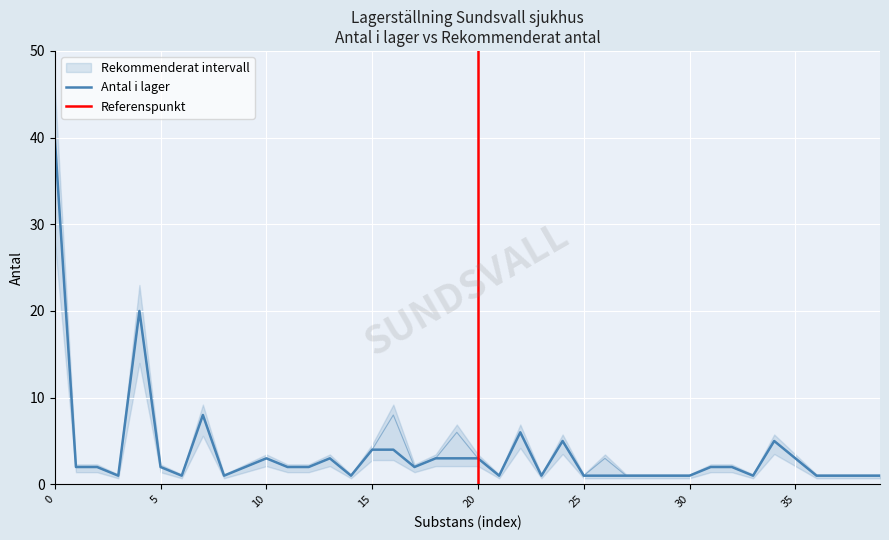

True or false: the data shows 3 at 2.

False